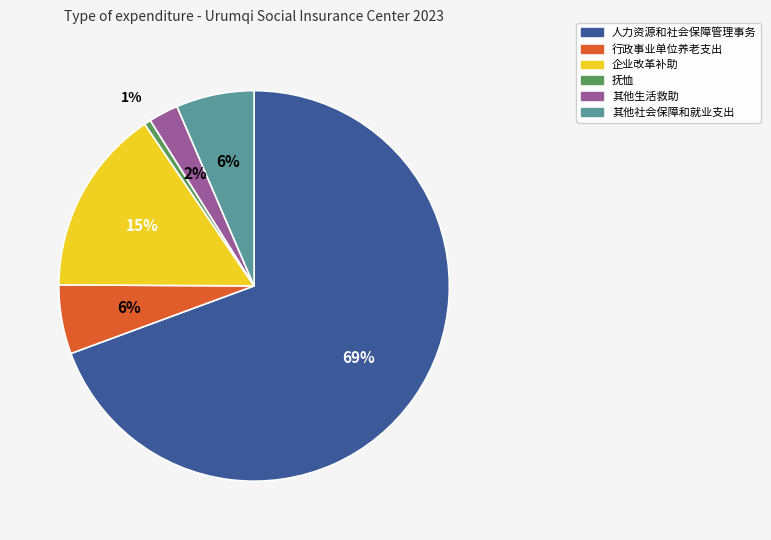

Between 行政事业单位养老支出 and 抚恤, which is larger?

行政事业单位养老支出